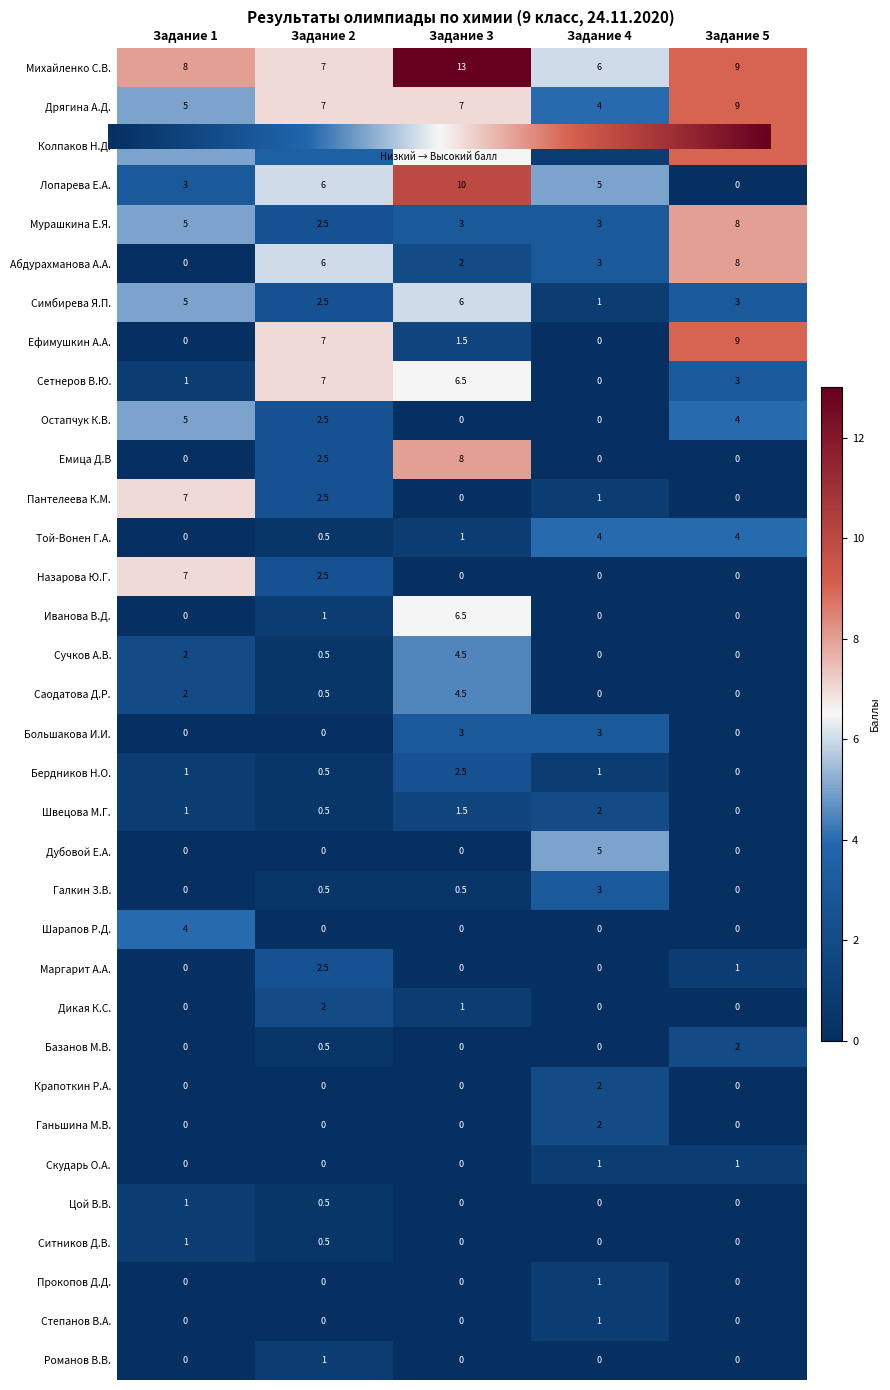

What is the total value across all series at Задание 1?

63.0